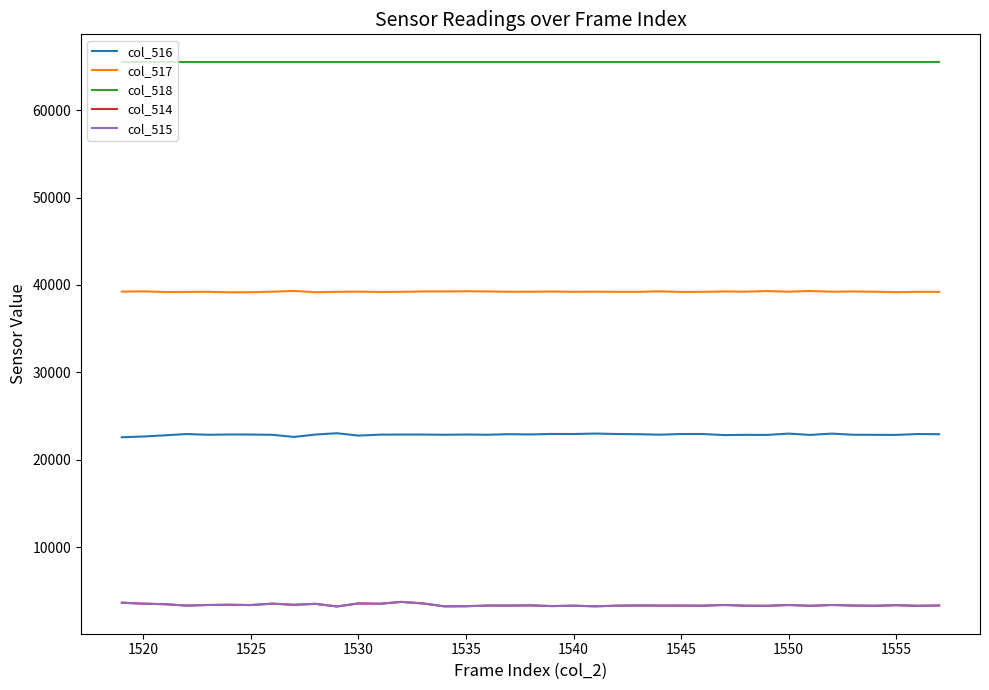

What is the greatest value displayed?

65535